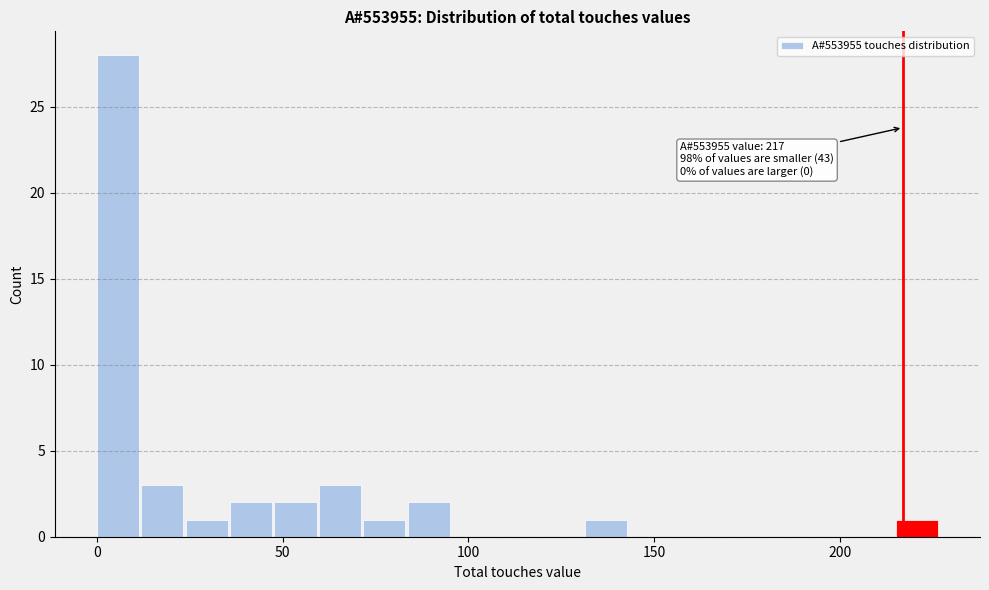

Read against the x-axis, roughly where is the centre of the tallest bar?

5